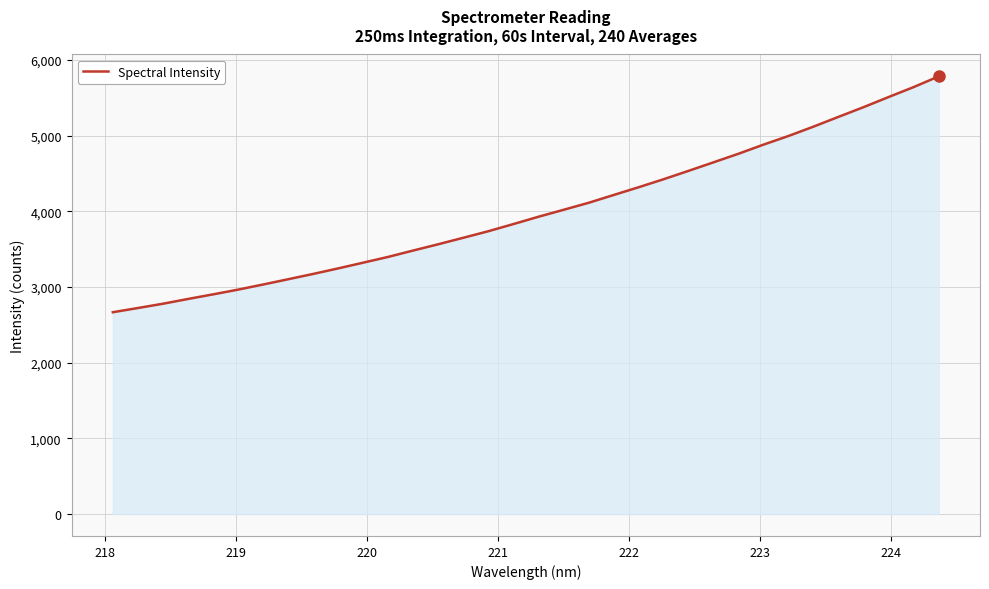

What is the smallest value displayed?

2667.4